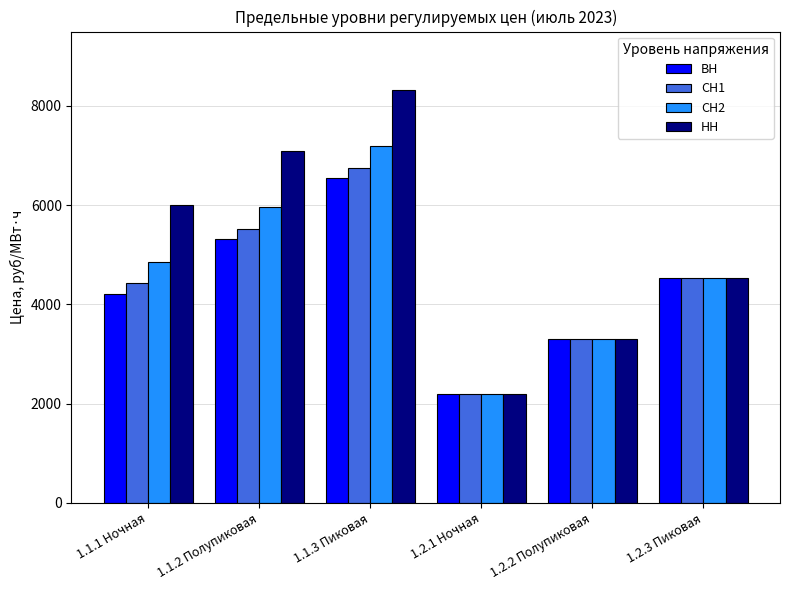

Rank the series at 1.1.2 Полупиковая from highest to lowest value.

НН, СН2, СН1, ВН